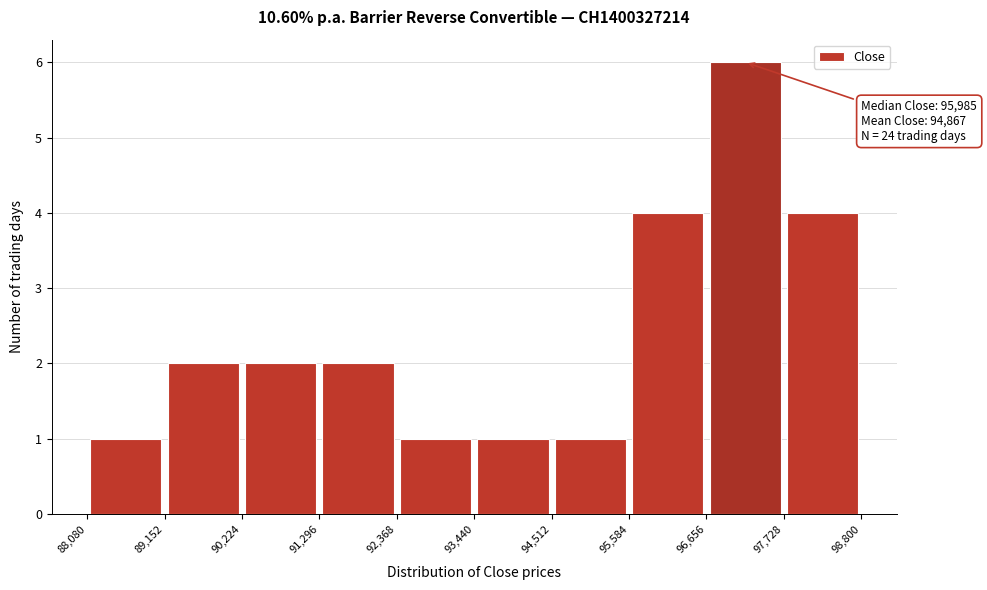

Which range on the x-axis has the tallest bar?

96,656 to 97,728